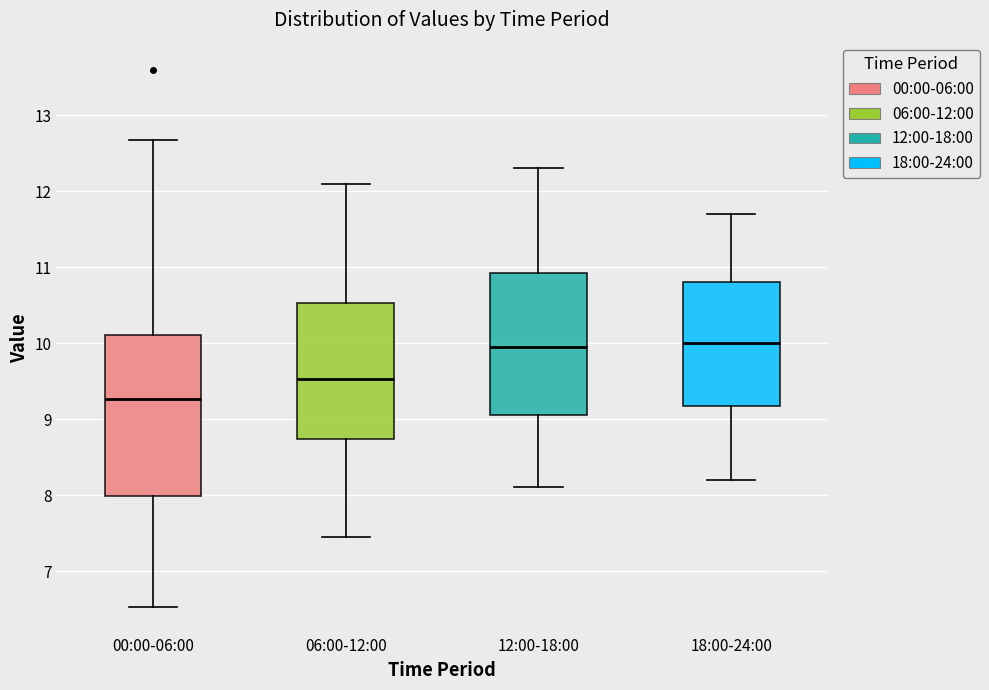

Where does the upper whisker of the box for 00:00-06:00 end on the y-axis? The values are not printed on the chart, so give them approximately, as read against the axis.

12.7